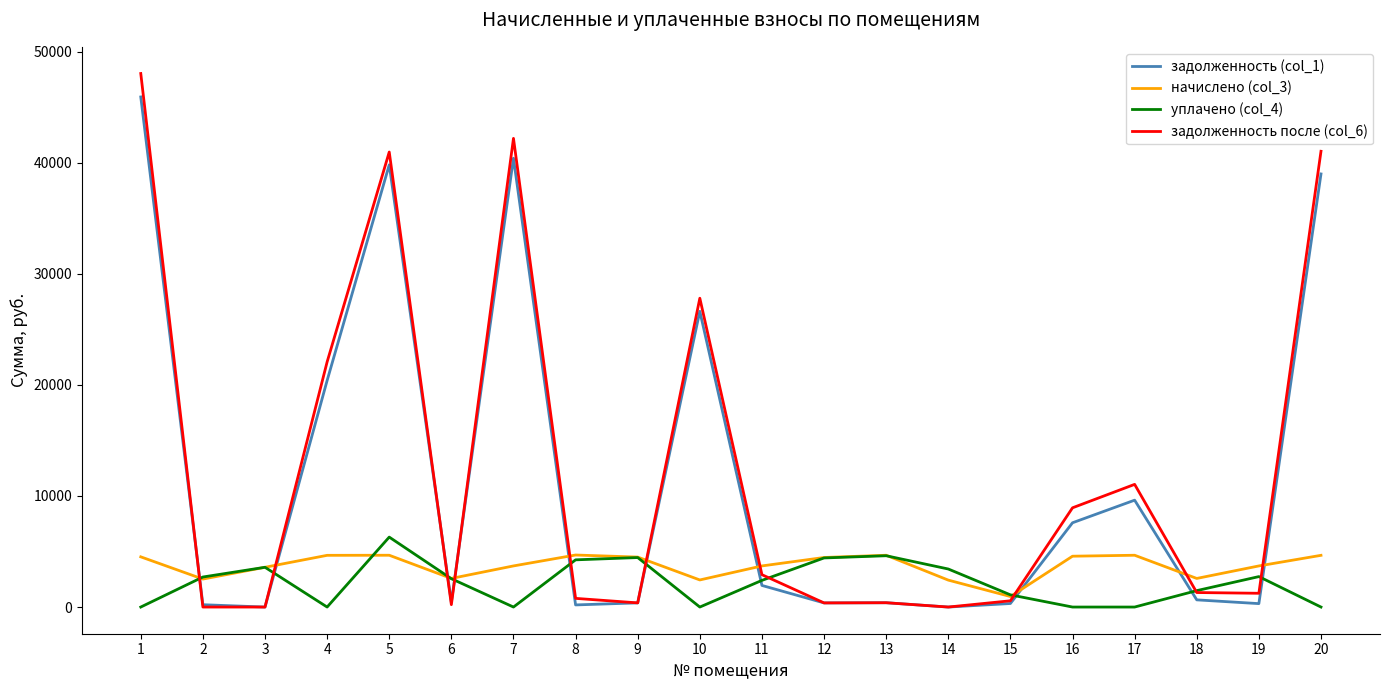

After their last crossing, which series has the higher values: начислено (col_3) or задолженность (col_1)?

задолженность (col_1)